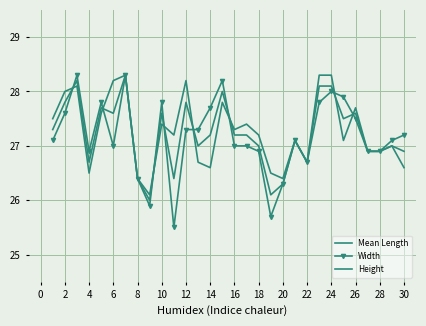

What is the difference between the second highest and second lowest values in the Width series?

2.6